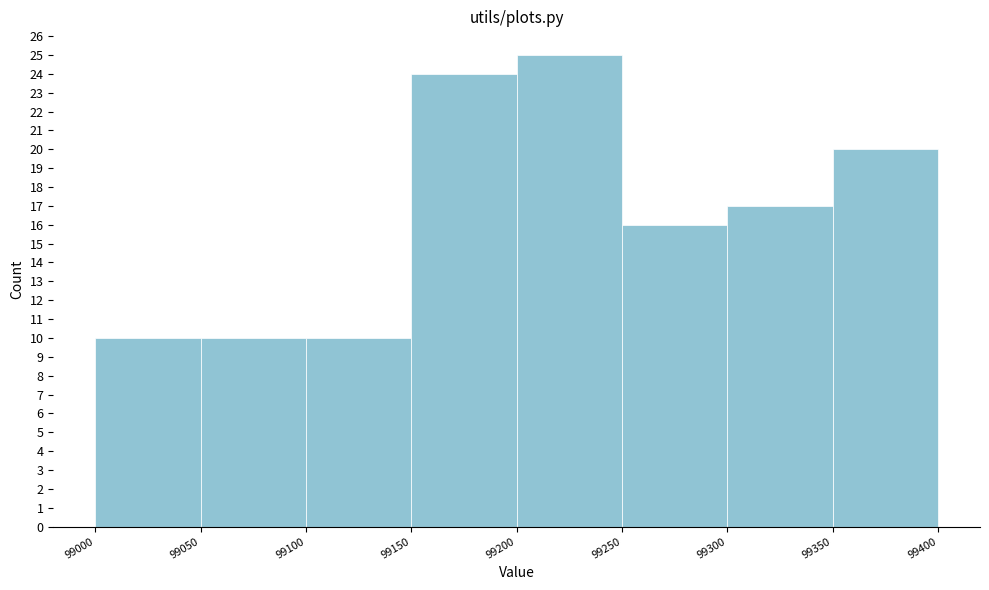

Reading left to right, list every bar in this chart as the range it spans on the x-axis followed by its height. The values are not printed on the chart, so give them approximately, as read against the axis.

99000 to 99050: 10
99050 to 99100: 10
99100 to 99150: 10
99150 to 99200: 24
99200 to 99250: 25
99250 to 99300: 16
99300 to 99350: 17
99350 to 99400: 20